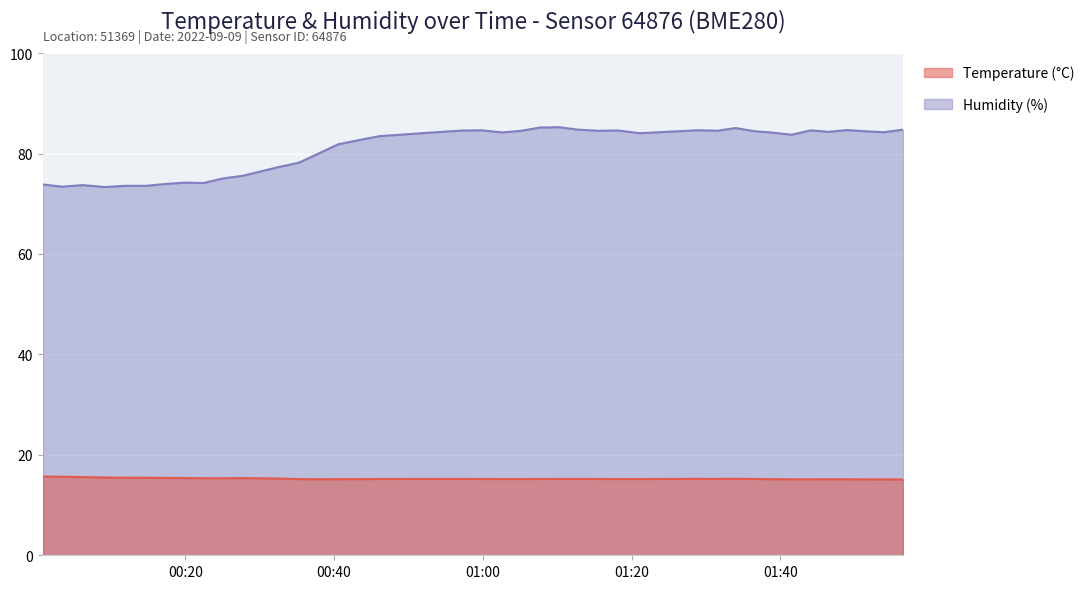

List the series in order of their overall mean, highest first.

Humidity (%), Temperature (°C)